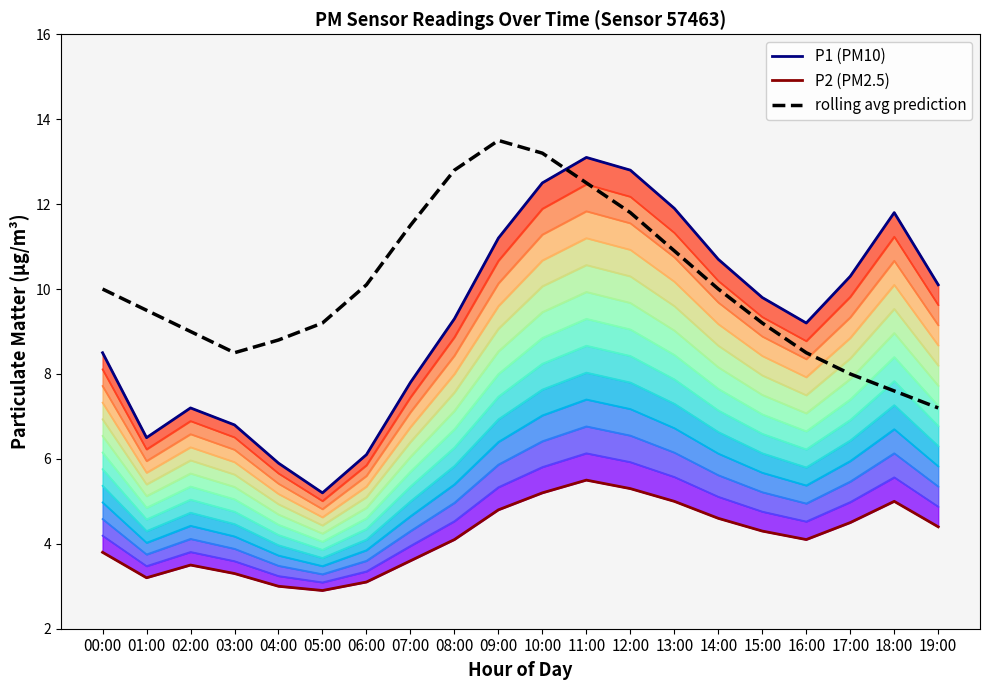

Reading right to left, what are all the values shown in this chart?

Level 0: 4.4	5.0	4.5	4.1	4.3	4.6	5.0	5.3	5.5	5.2	4.8	4.1	3.6	3.1	2.9	3.0	3.3	3.5	3.2	3.8
Level 12: 10.1	11.8	10.3	9.2	9.8	10.7	11.9	12.8	13.1	12.5	11.2	9.3	7.8	6.1	5.2	5.9	6.8	7.2	6.5	8.5
P1 (PM10): 10.1	11.8	10.3	9.2	9.8	10.7	11.9	12.8	13.1	12.5	11.2	9.3	7.8	6.1	5.2	5.9	6.8	7.2	6.5	8.5
P2 (PM2.5): 4.4	5.0	4.5	4.1	4.3	4.6	5.0	5.3	5.5	5.2	4.8	4.1	3.6	3.1	2.9	3.0	3.3	3.5	3.2	3.8
rolling avg prediction: 7.2	7.6	8.0	8.5	9.2	10.0	10.9	11.8	12.5	13.2	13.5	12.8	11.5	10.1	9.2	8.8	8.5	9.0	9.5	10.0